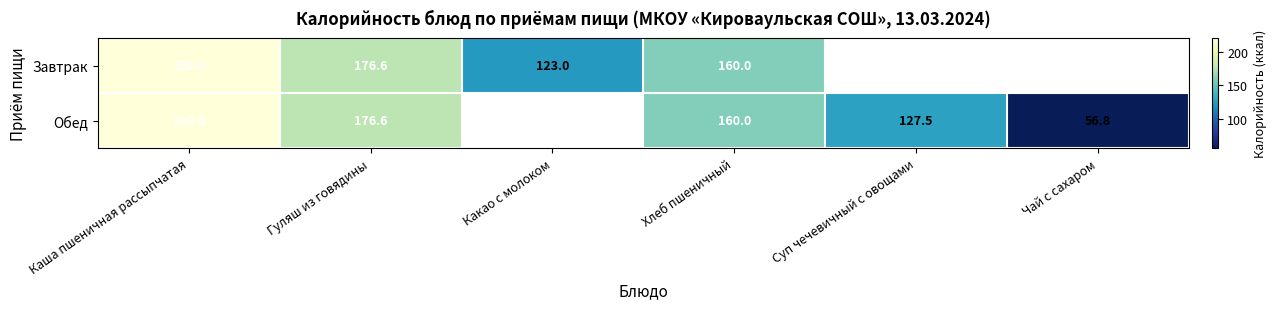

What is the total value across all series at Хлеб пшеничный?

320.0